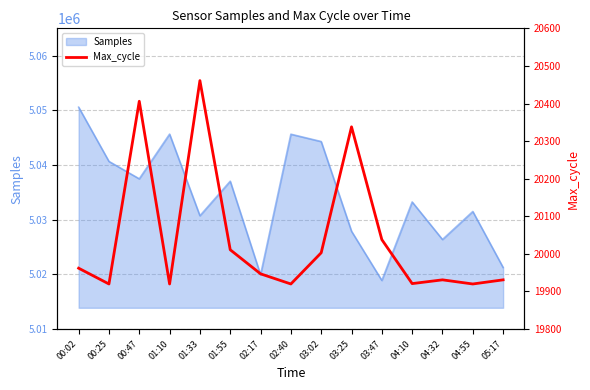

Does the chart have visible grid lines?

Yes